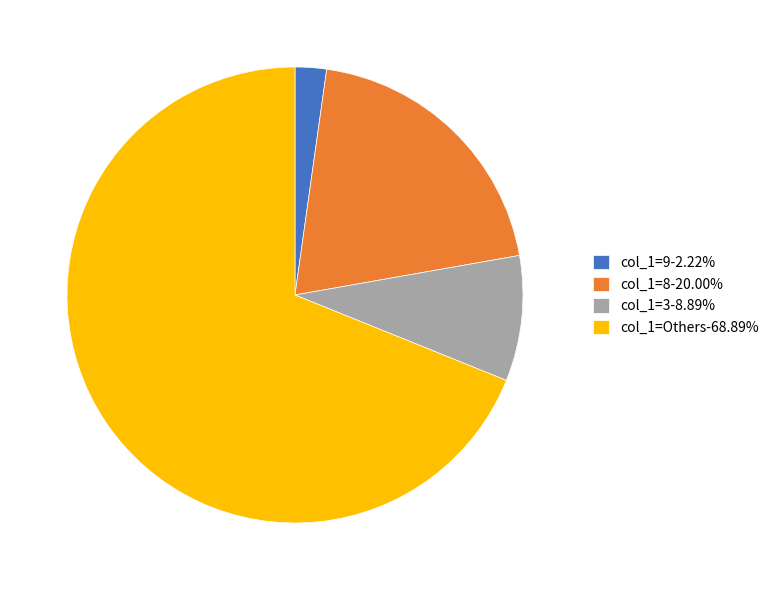

Combined, do col_1=Others-68.89% and col_1=3-8.89% account for over 50%?

Yes